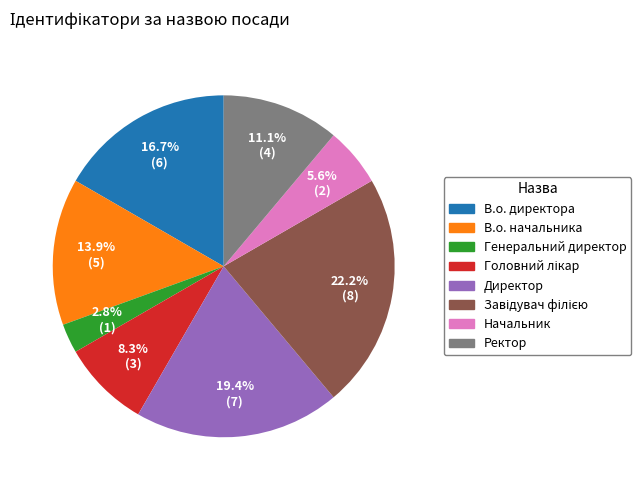

Which has a higher value, Ректор or В.о. директора?

В.о. директора